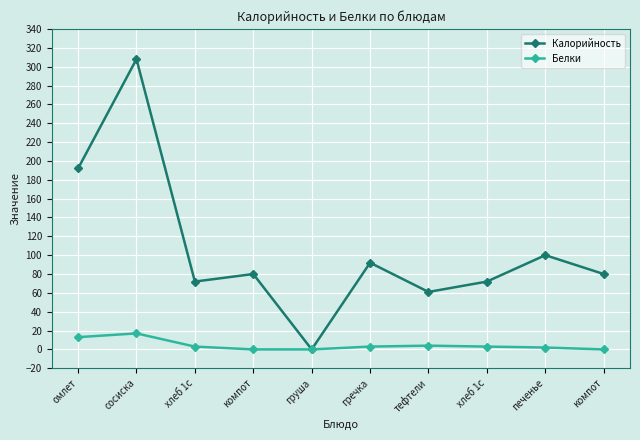

How many lines are shown in the chart?

2